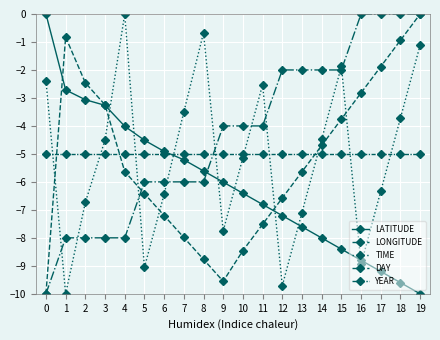

Where does the LONGITUDE series first go above -5?

1